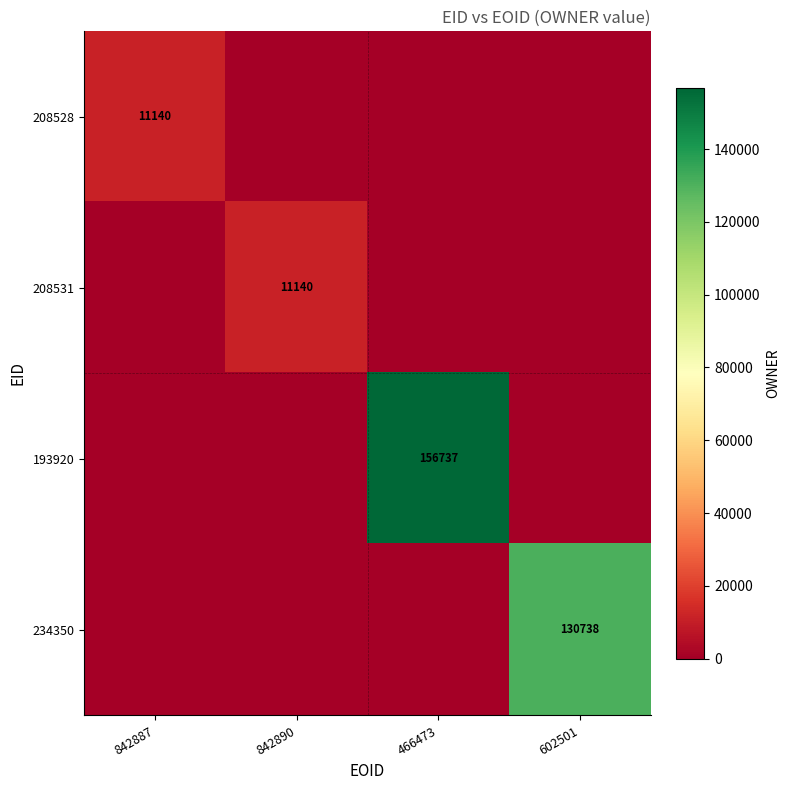

The value of 193920 at 466473 is 156737. True or false?

True